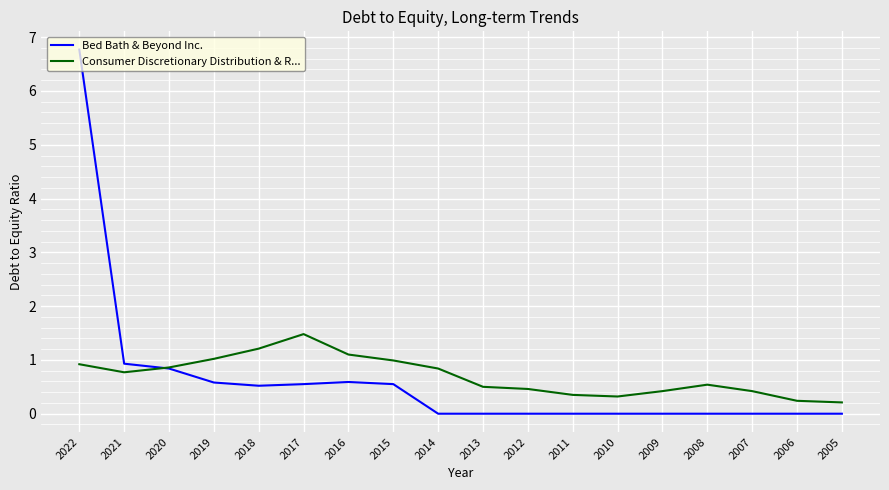

Rank the series by their maximum value, from lowest to highest.

Consumer Discretionary Distribution & R..., Bed Bath & Beyond Inc.